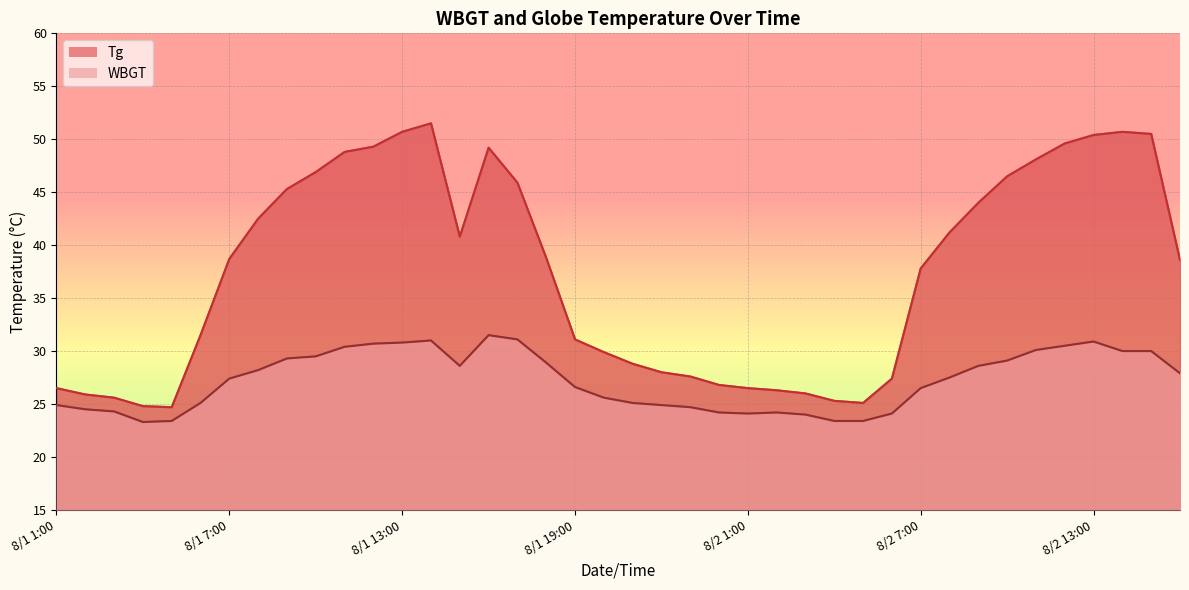

What is the value of the WBGT point at the 29th from the left?

23.4